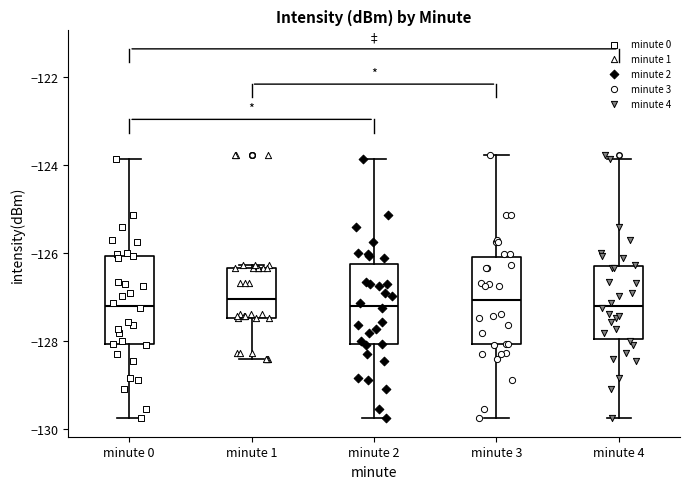

Reading left to right, transcribe this box plot: for each box, give where its median line is, the range the box spans, and where its two whiskers end, as read against the y-axis. The values are not printed on the chart, so give them approximately, as read against the axis.

minute 0: median -127.2, box -128.0 to -126.0, whiskers -129.8 to -123.8
minute 1: median -127.0, box -127.4 to -126.4, whiskers -128.4 to -126.2
minute 2: median -127.2, box -128.0 to -126.2, whiskers -129.8 to -123.8
minute 3: median -127.0, box -128.0 to -126.0, whiskers -129.8 to -123.8
minute 4: median -127.2, box -128.0 to -126.2, whiskers -129.8 to -123.8